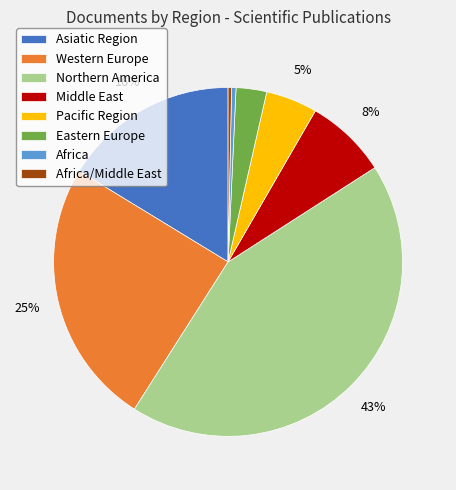

Which has a higher value, Middle East or Asiatic Region?

Asiatic Region